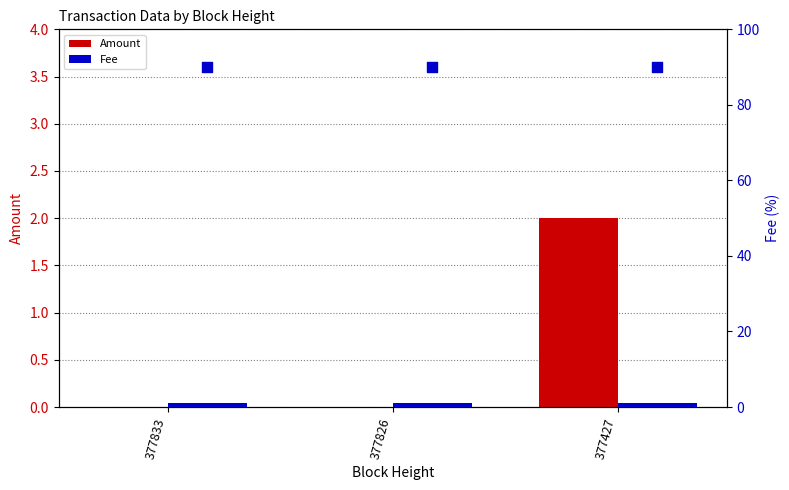

What are all the series names shown in the legend?

Amount, Fee